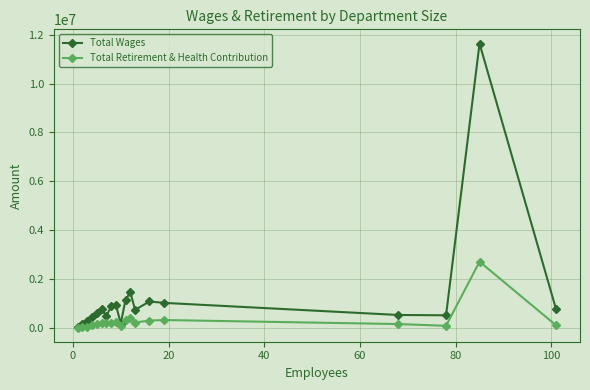

Which series has the widest spread of values?

Total Wages